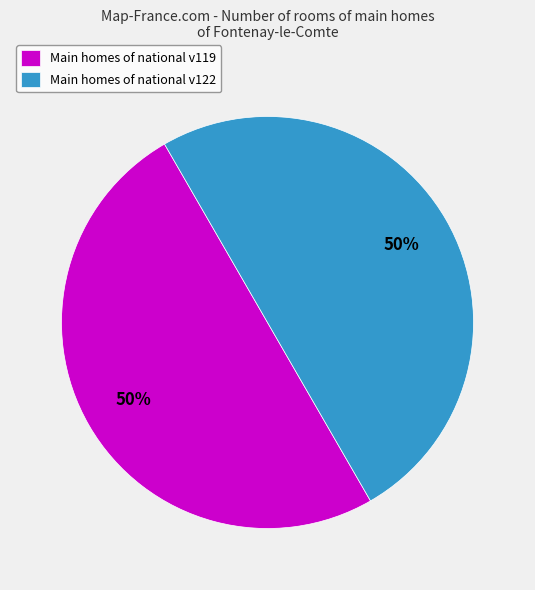

What is the ratio of the value at Main homes of national v122 to the value at Main homes of national v119?

1.0